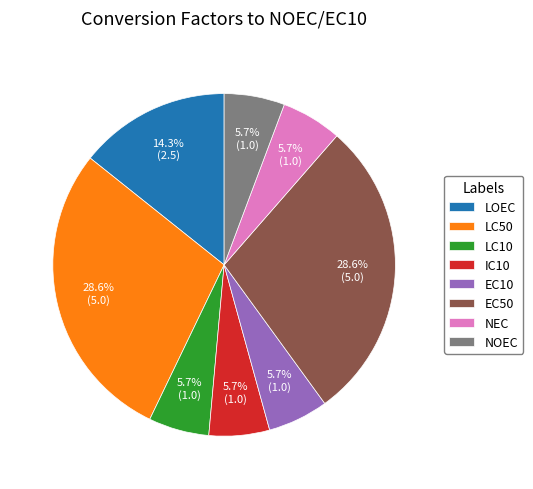

What percentage is the EC10 slice, to the nearest percent?

6%